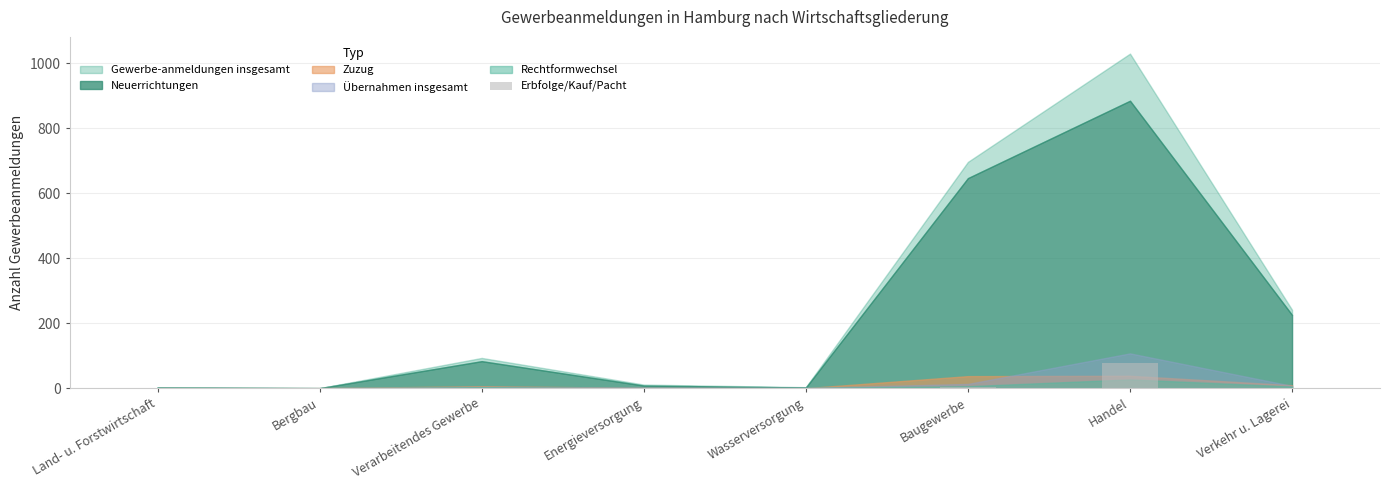

What value does the data have at Energieversorgung?

2